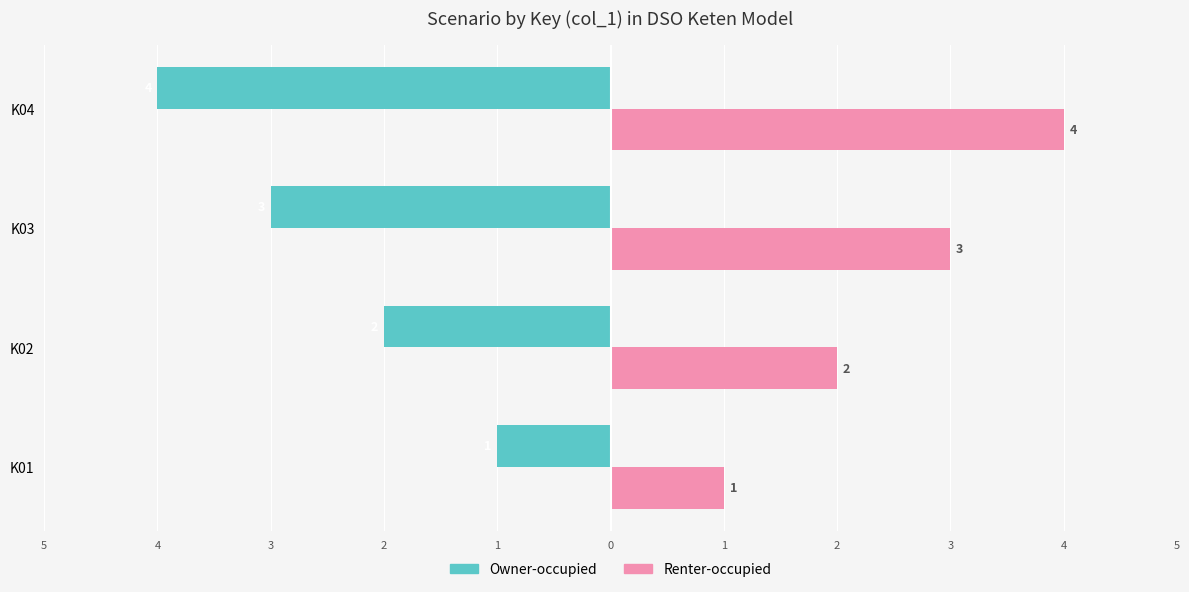

What are all the series names shown in the legend?

Owner-occupied, Renter-occupied